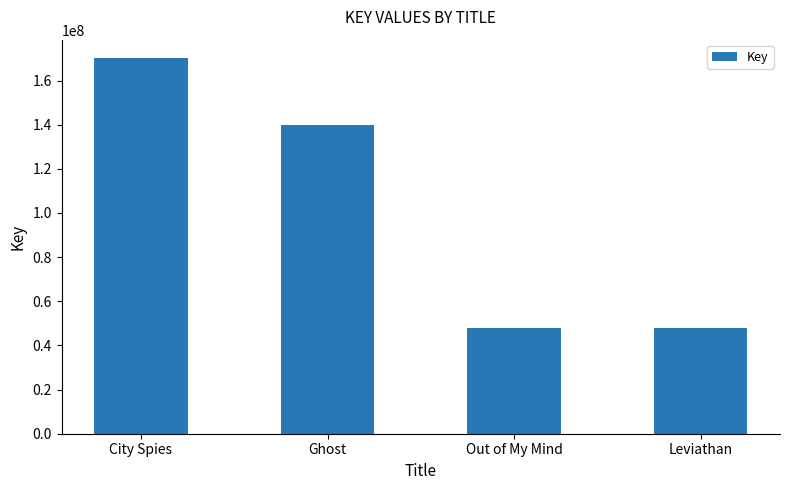

True or false: the data shows 69259809 at Out of My Mind.

False